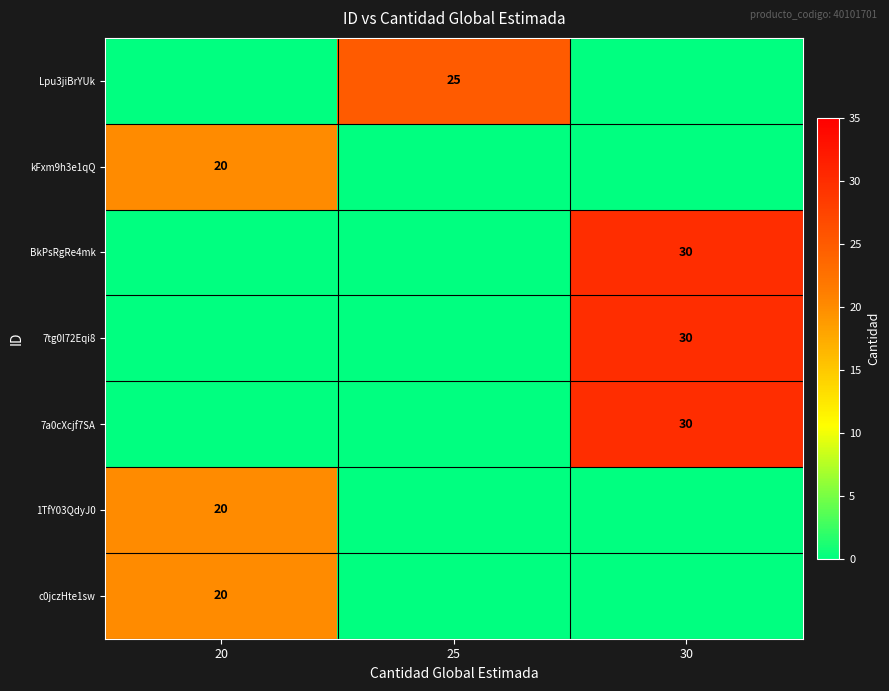

At how many categories does at least one series exceed 7?

3